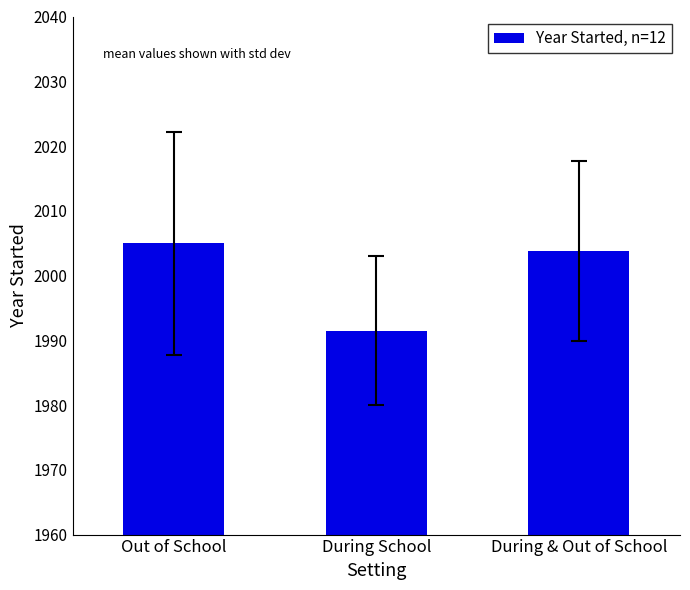

At which label does the data first exceed 2003?

Out of School